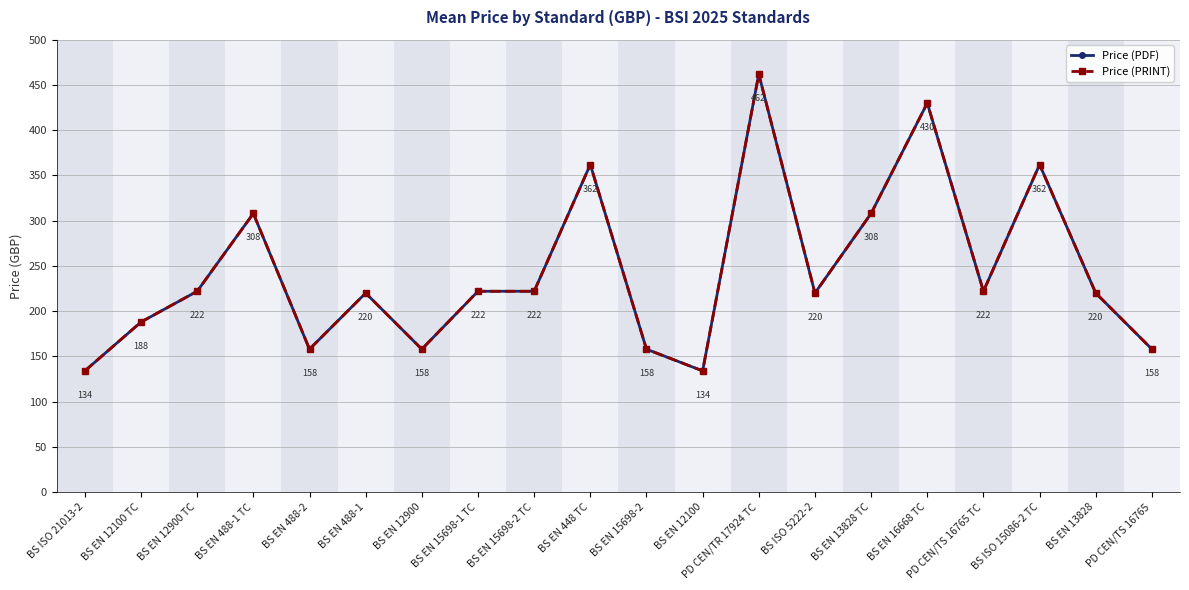

How many lines are shown in the chart?

2